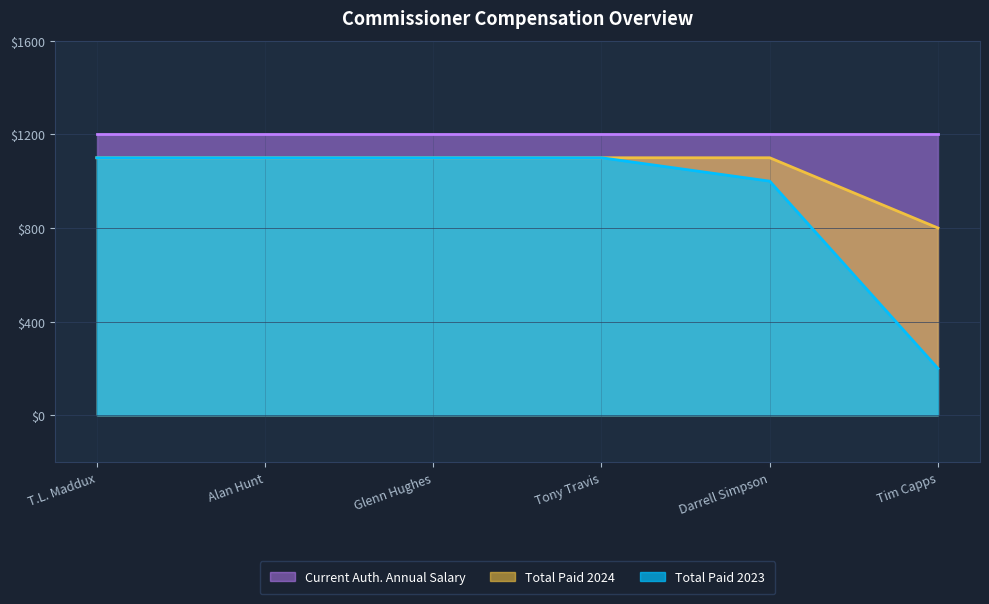

Is it true that Current Auth. Annual Salary equals 1200 at Darrell Simpson?

True